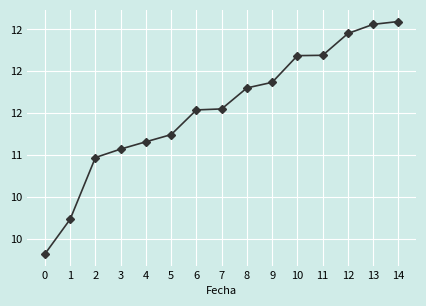

What is the difference between the maximum and minimum values?

2779